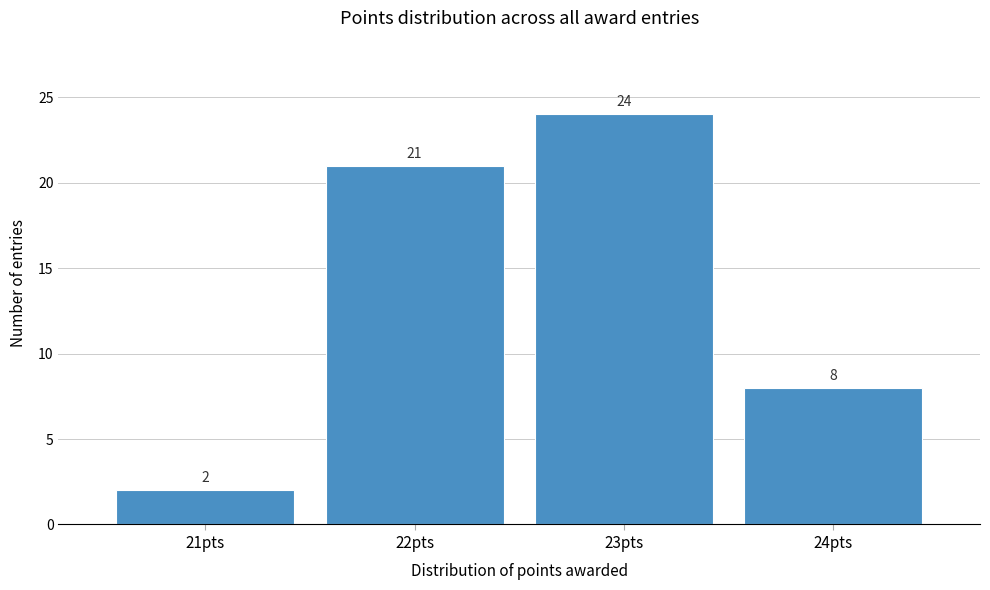

Which range on the x-axis has the tallest bar?

22.5 to 23.5